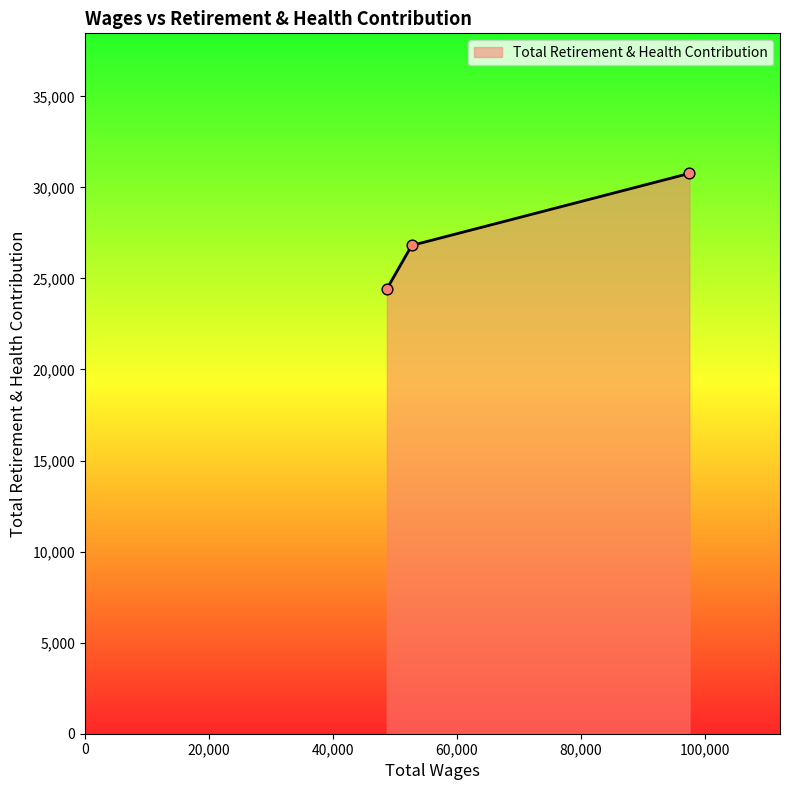

What is the greatest value displayed?

30766